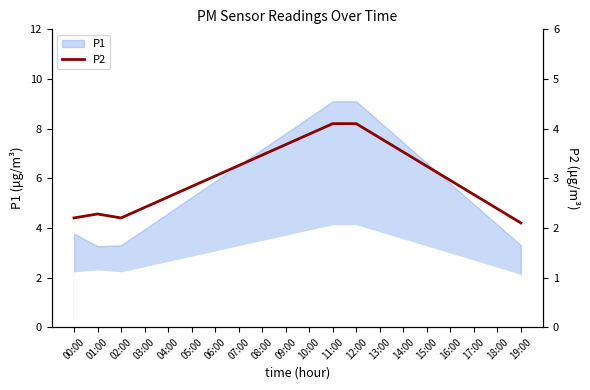

What is the smallest value displayed?

2.1